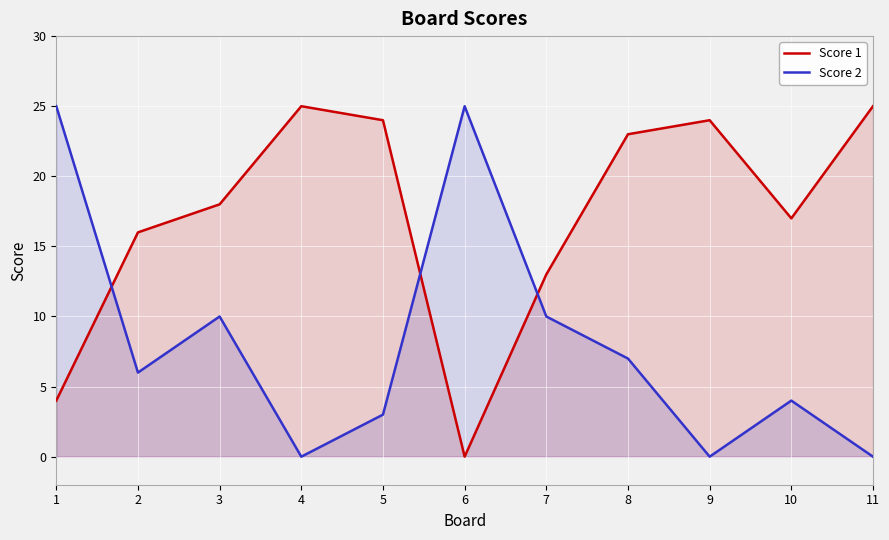

Between which two adjacent categories do Score 2 and Score 1 first intersect?

1 and 2